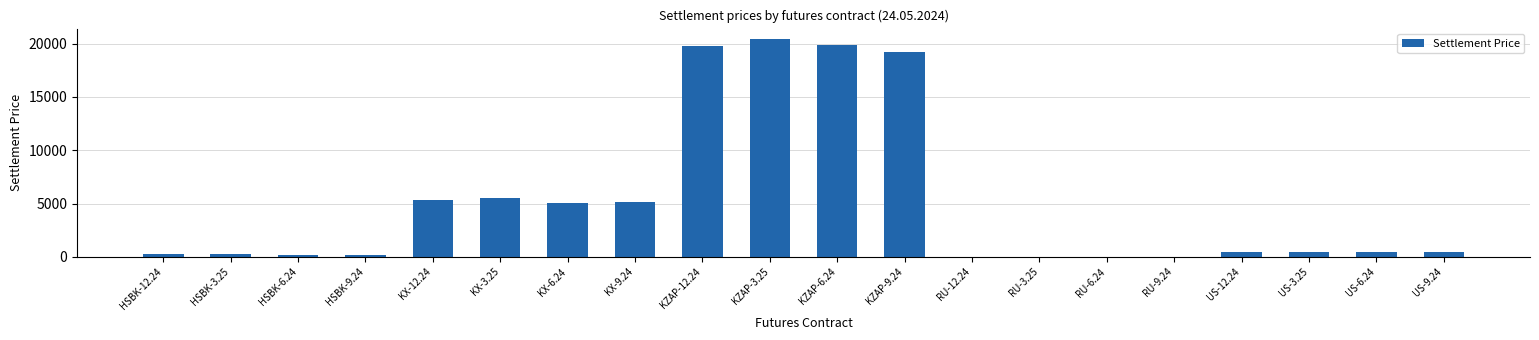

The value at KZAP-6.24 is 29611.5. True or false?

False